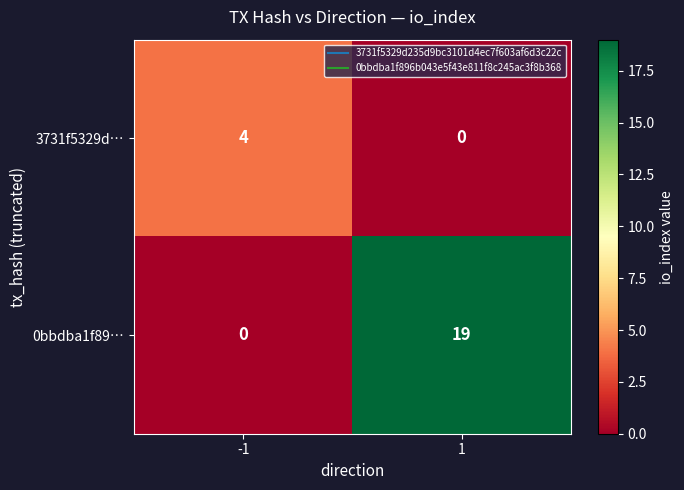

How many data points does each series have?

2